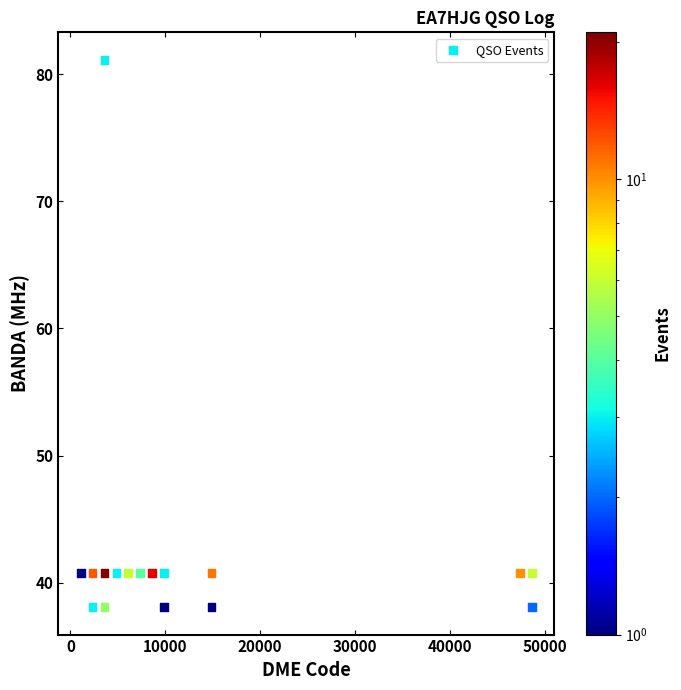

What is the range of X values (max minus min)?

47550.7